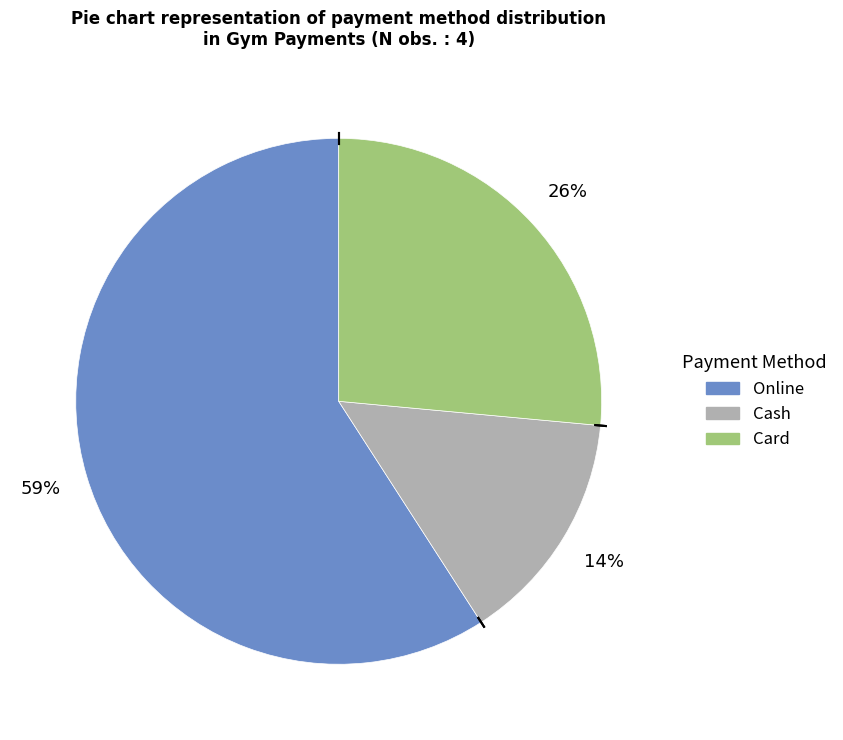

Do Cash and Online together represent more than half of the pie?

Yes